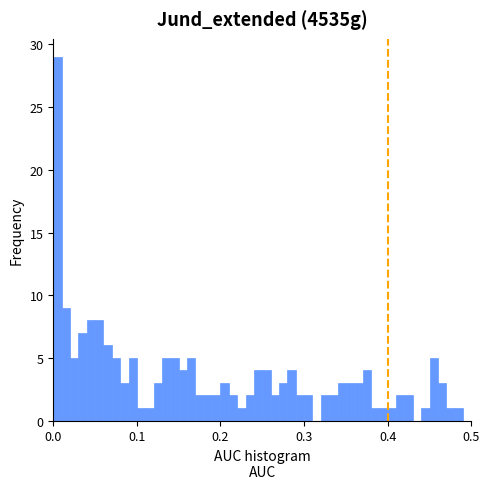

Read against the x-axis, roughly where is the centre of the tallest bar?

0.01